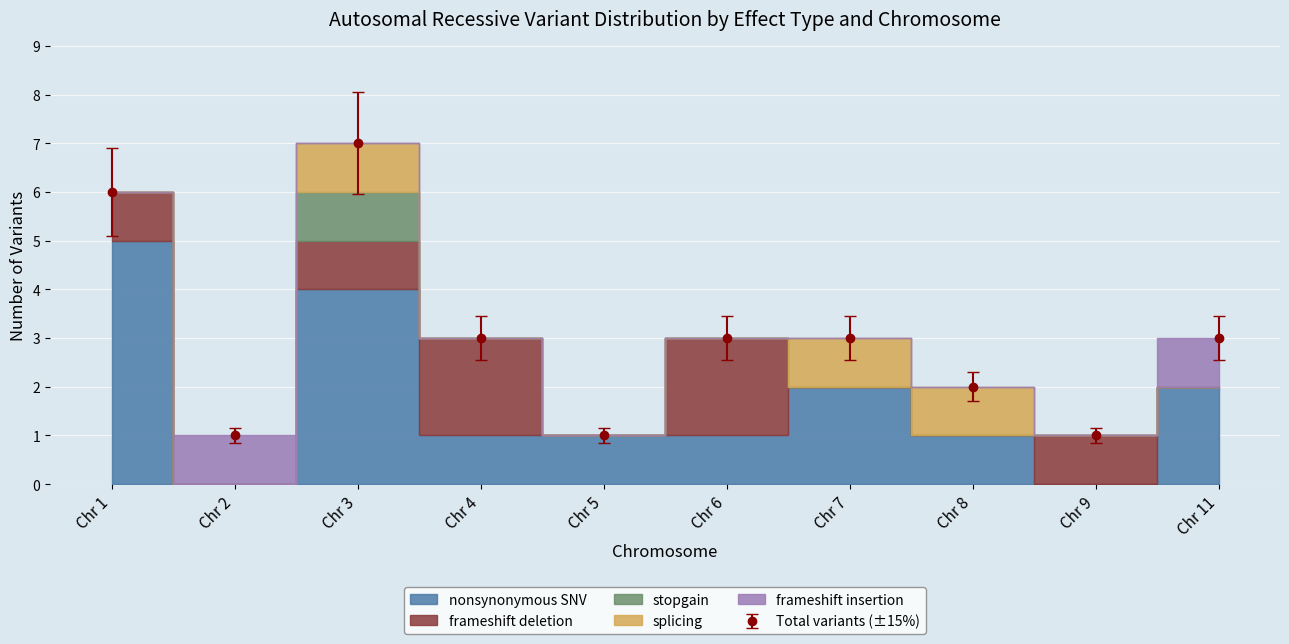

What is the highest value of the Total variants (±15%) series?

7